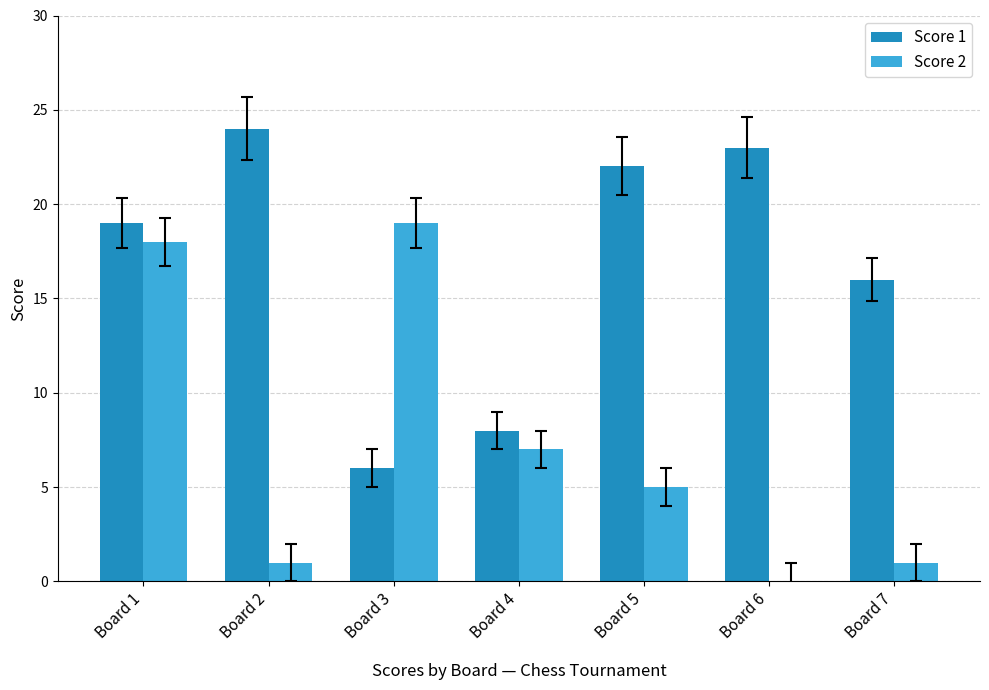

Count the number of data series in this chart.

2